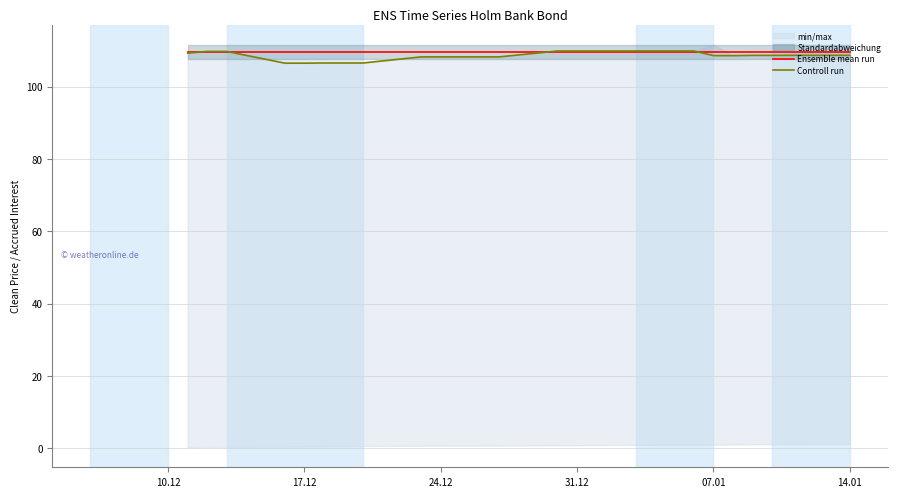

What is the lowest value of the Controll run series?

106.5